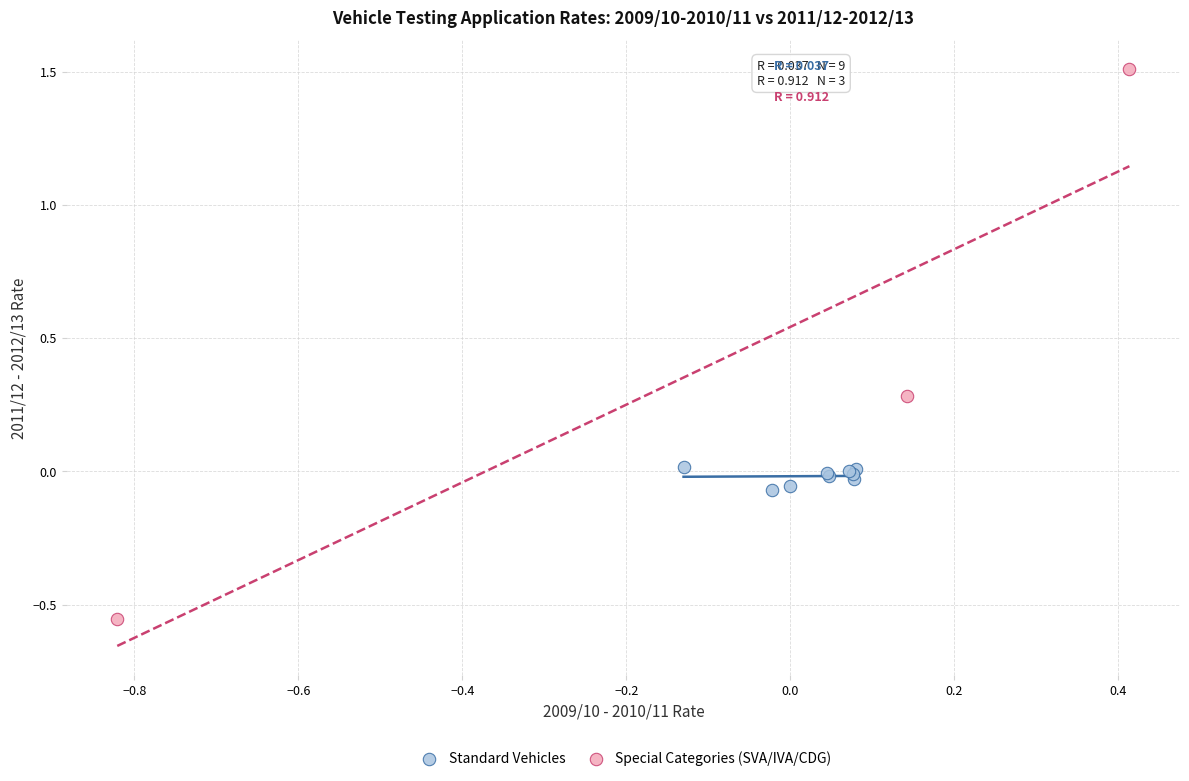

Which series contains the lowest Y value?

Special Categories (SVA/IVA/CDG)